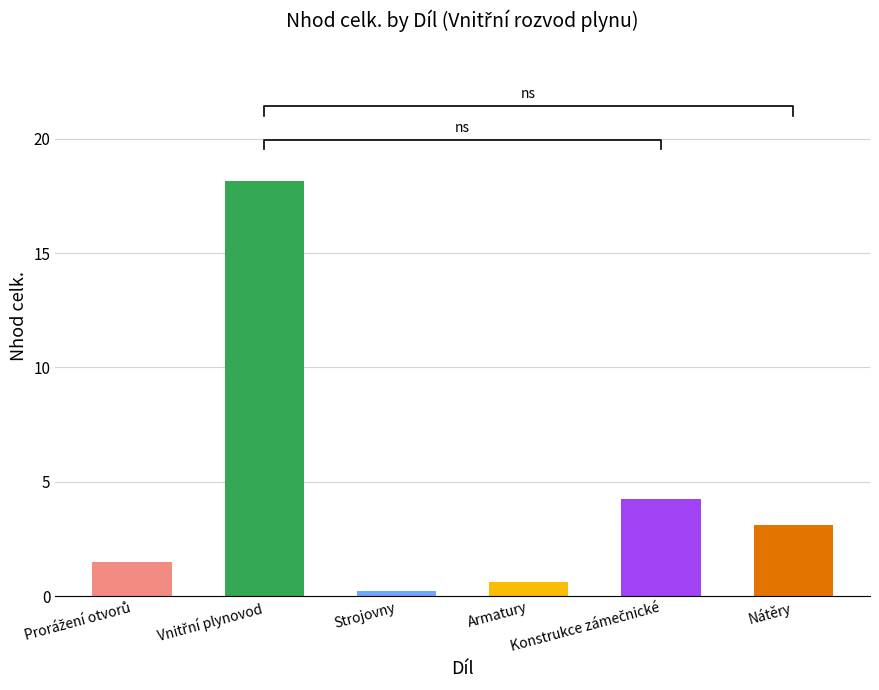

Rank the categories by value from highest to lowest.

Vnitřní plynovod, Konstrukce zámečnické, Nátěry, Prorážení otvorů, Armatury, Strojovny